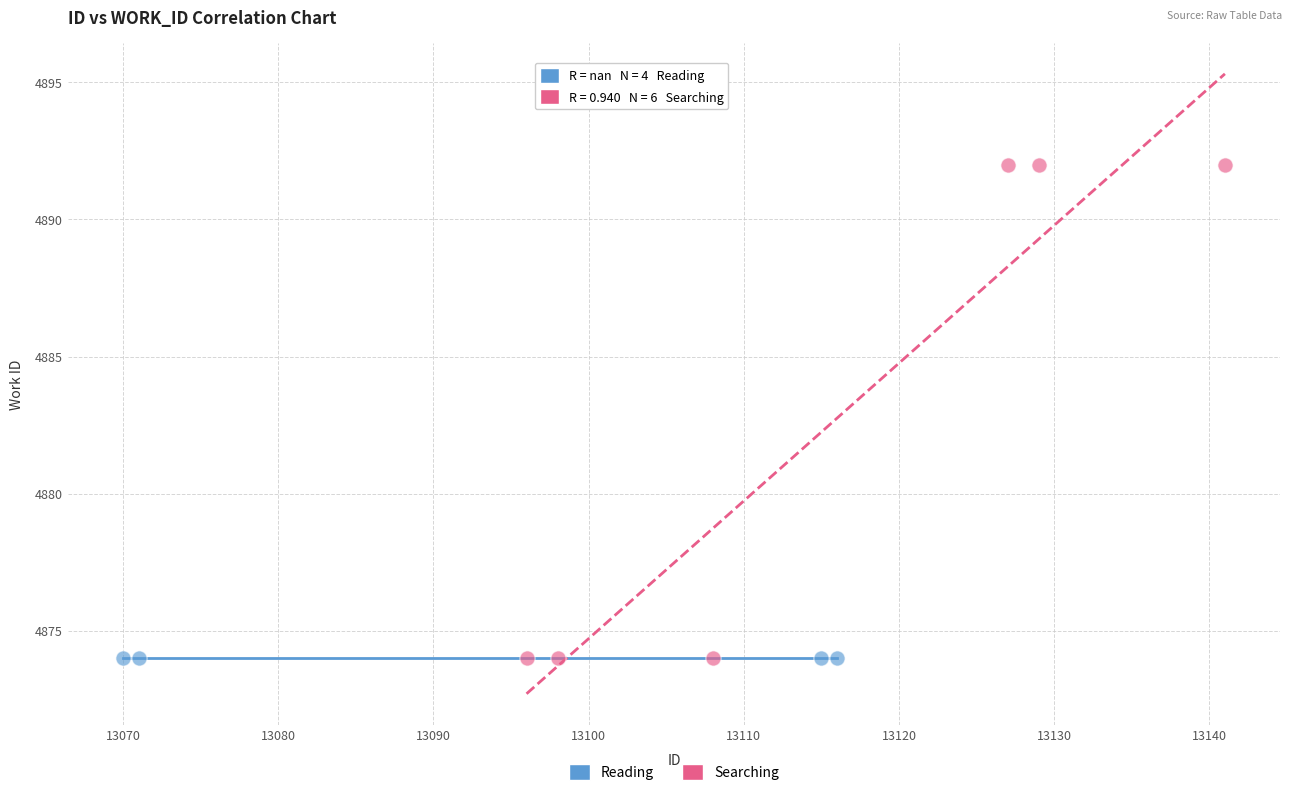

Which series reaches the maximum Y coordinate?

Searching